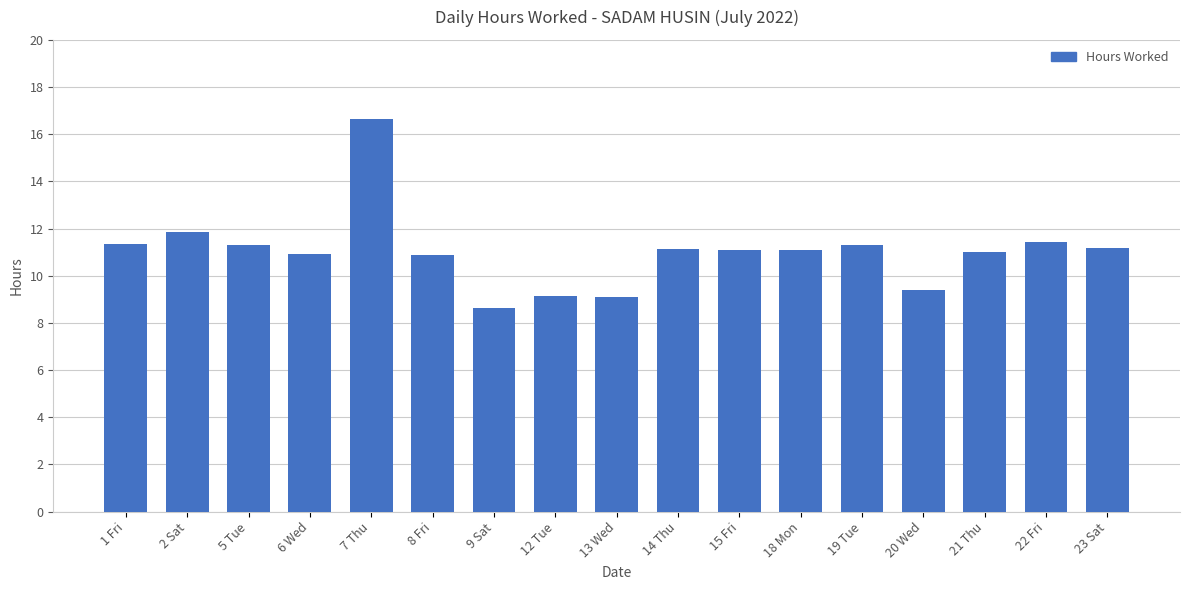

Which label corresponds to the largest value in the chart?

7 Thu